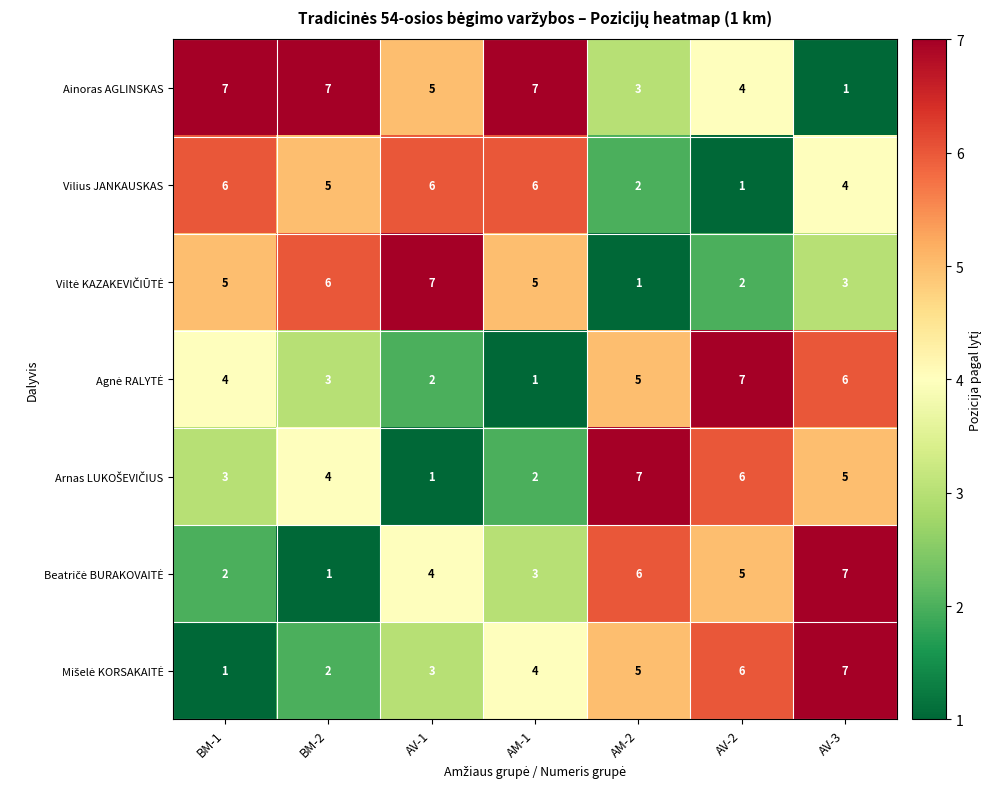

Which series has the largest total across all categories?

Ainoras AGLINSKAS